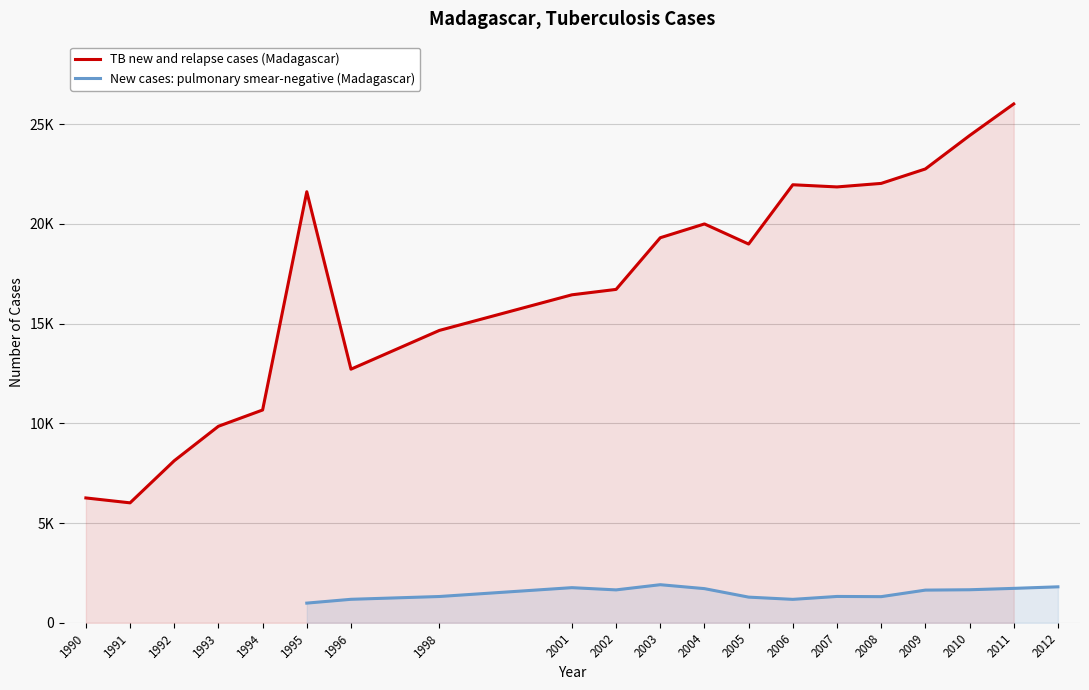

What is the difference between the values at 1990 and 1998?

8400